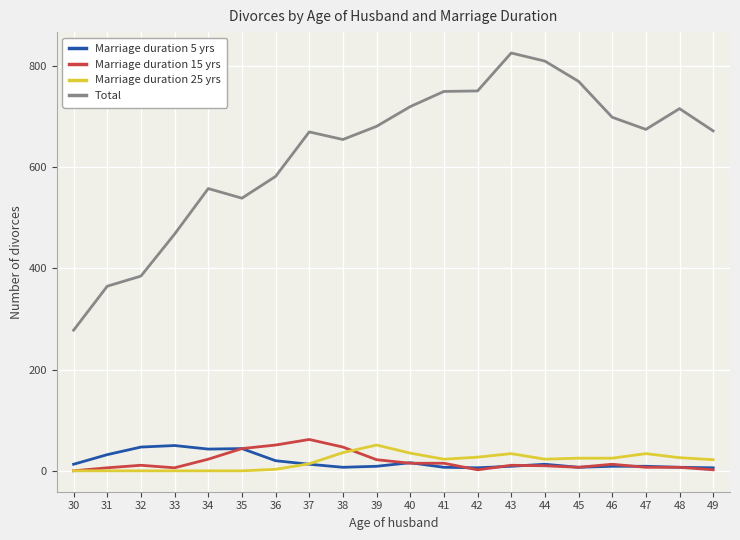

Which series changed the most between 32 and 41?

Total